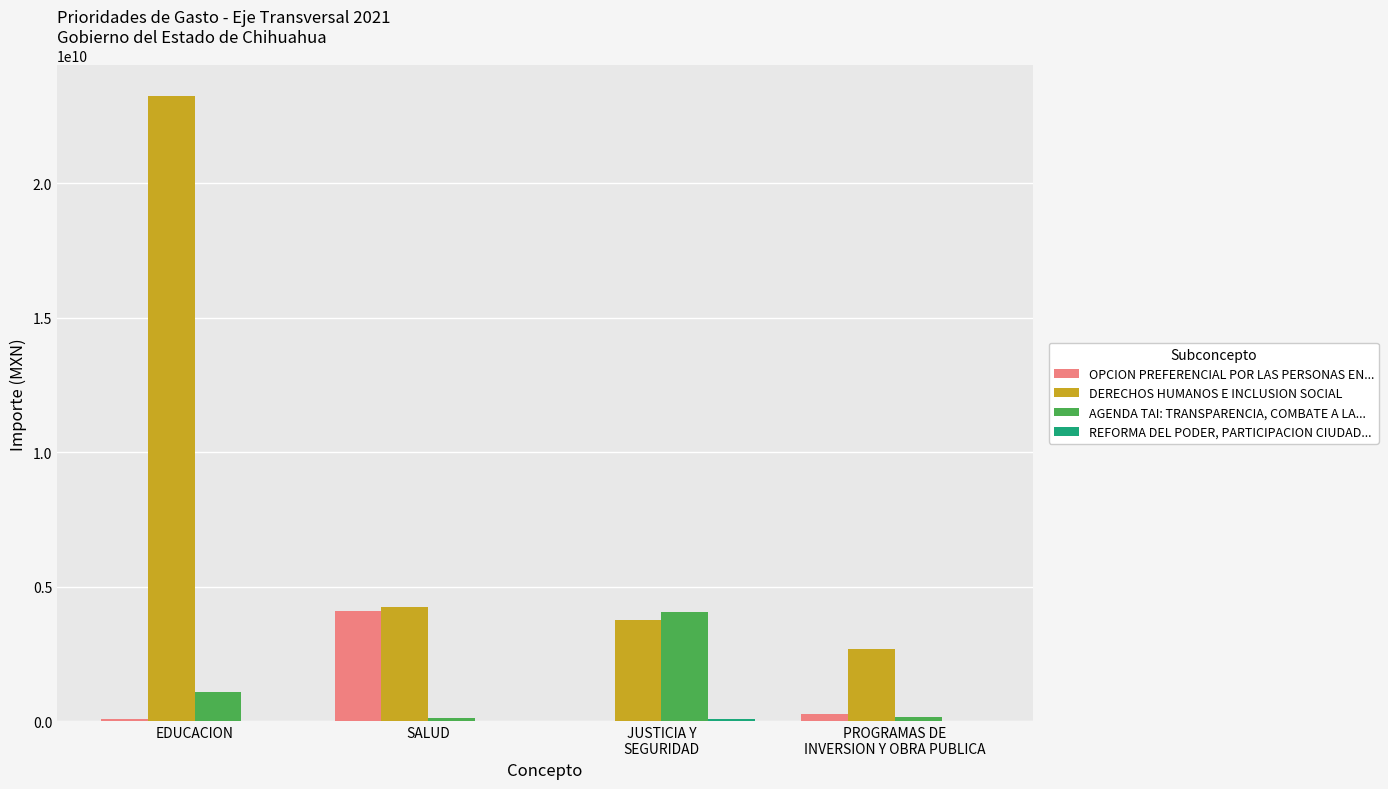

Which series changed the most between EDUCACION and SALUD?

DERECHOS HUMANOS E INCLUSION SOCIAL